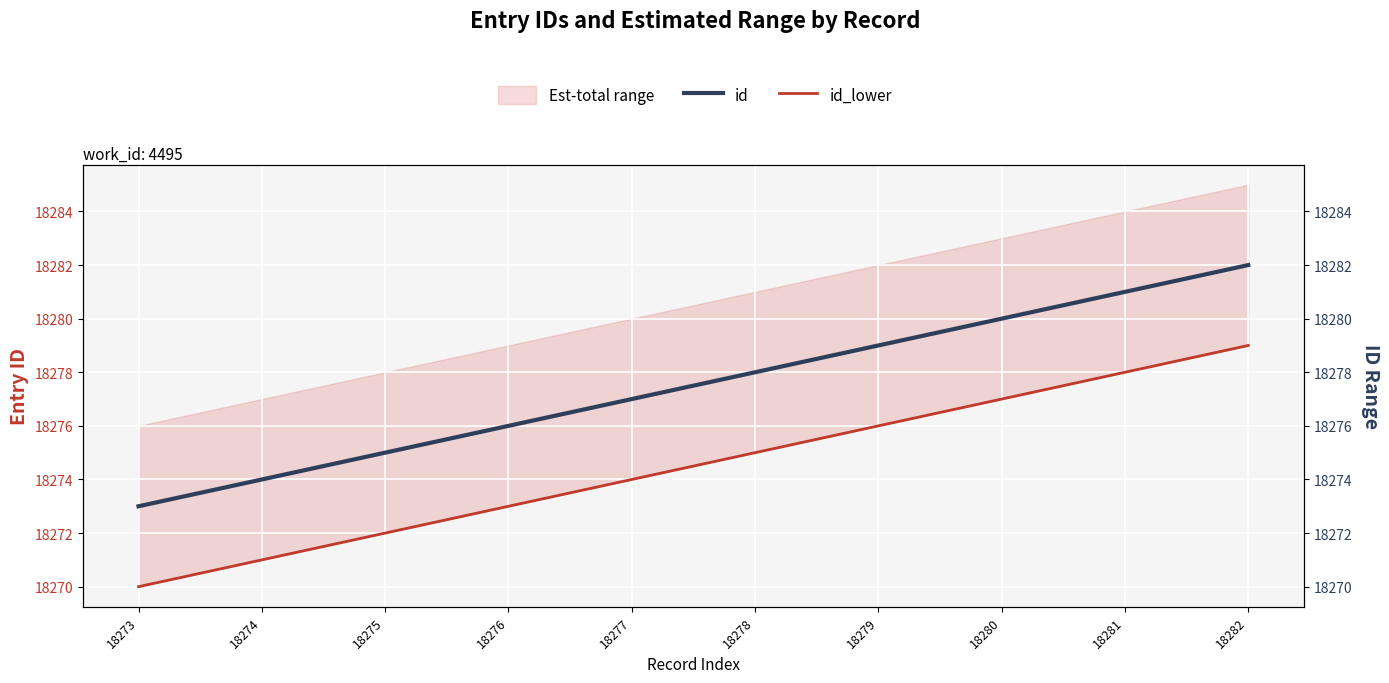

True or false: id_lower has a value of 12230 at 18279.

False